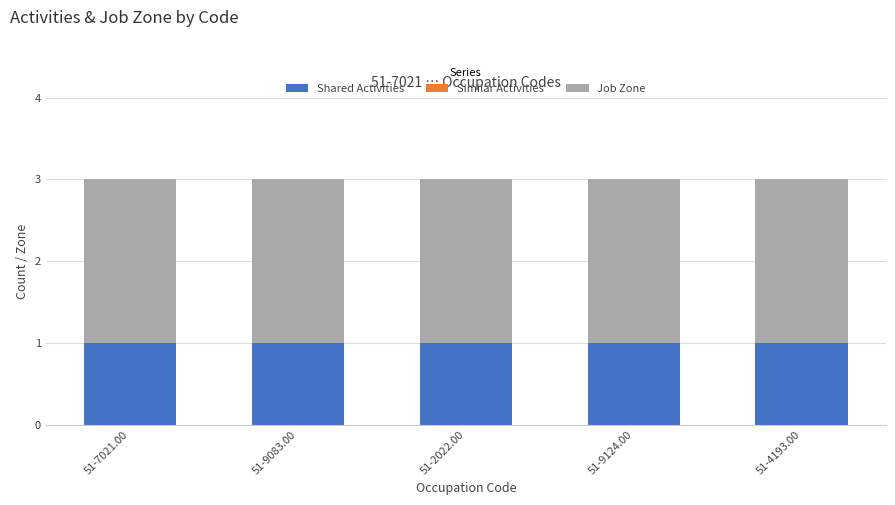

True or false: Shared Activities has a value of 1 at 51-9124.00.

True